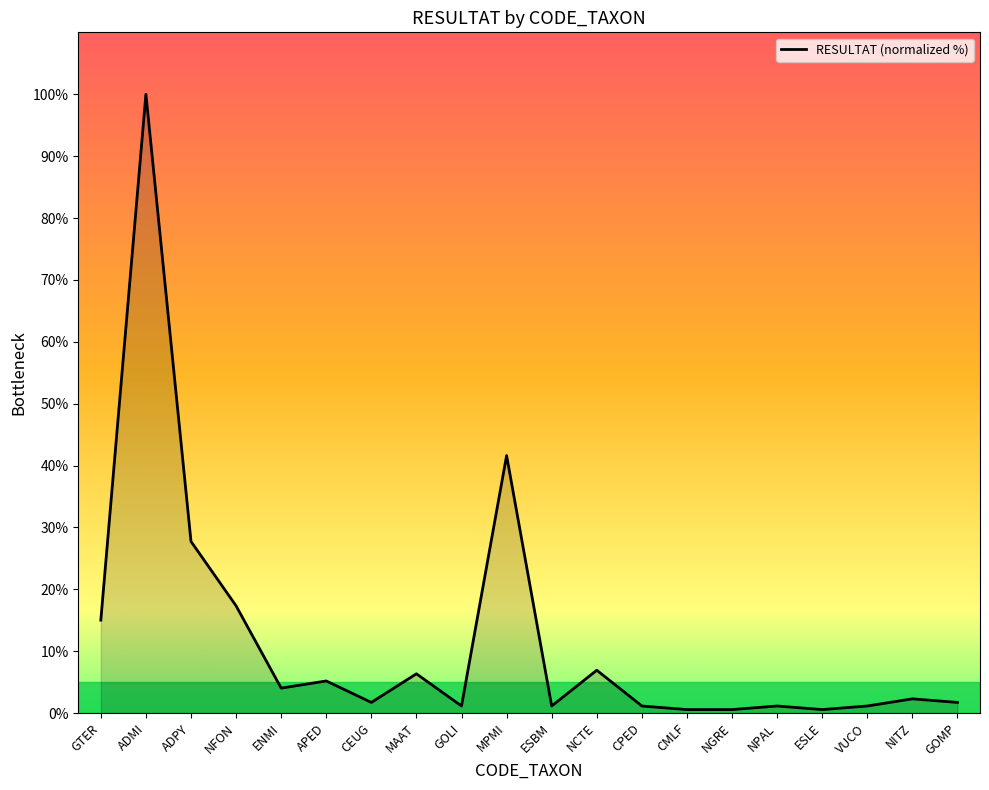

Is it true that the value at NCTE is 6.9?

True